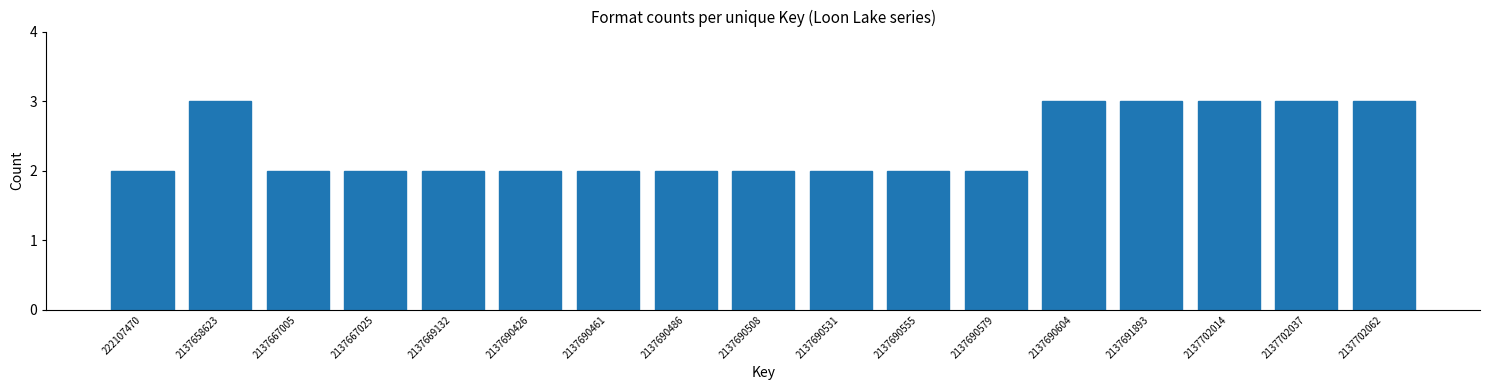

Reading left to right, list all the values displayed in this chart.

2	3	2	2	2	2	2	2	2	2	2	2	3	3	3	3	3